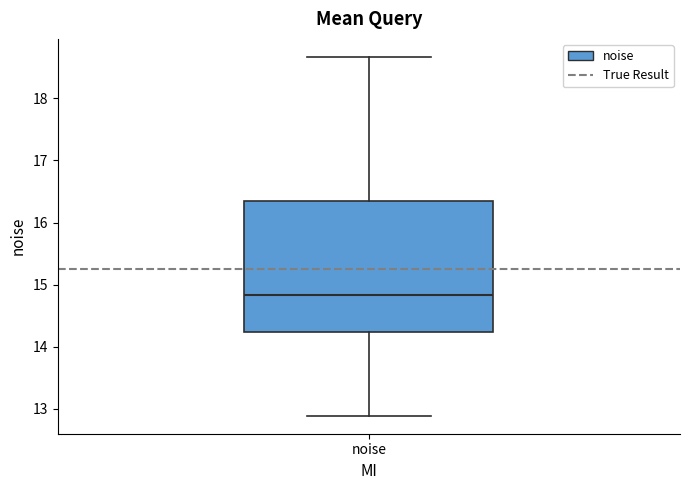

Read this box plot against the y-axis: the position of the median line, the range covered by the box, and the ends of both whiskers. The values are not printed on the chart, so give them approximately, as read against the axis.

median 14.8, box 14.2 to 16.3, whiskers 12.9 to 18.7